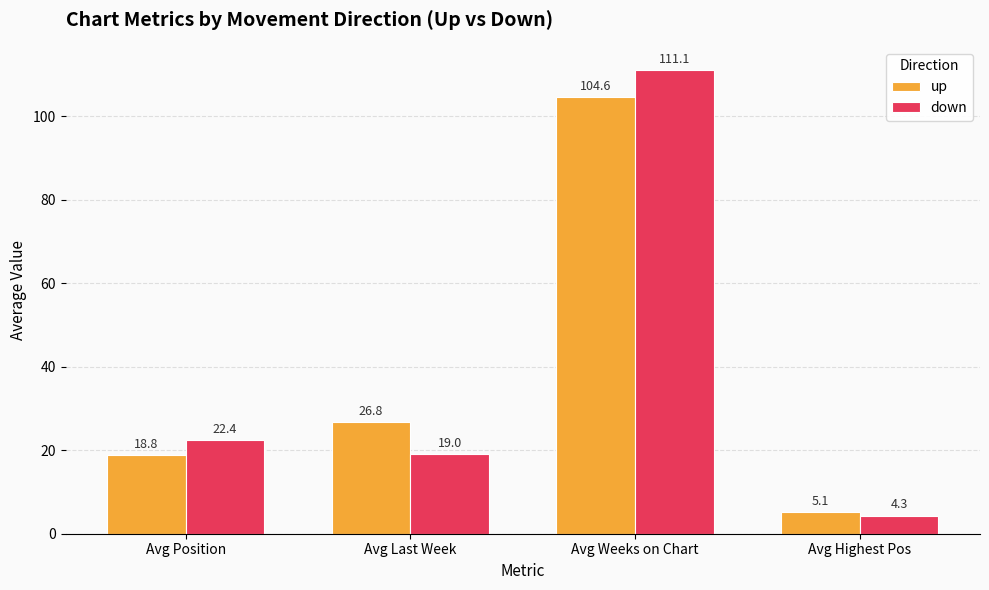

Read the down value at Avg Position.

22.4